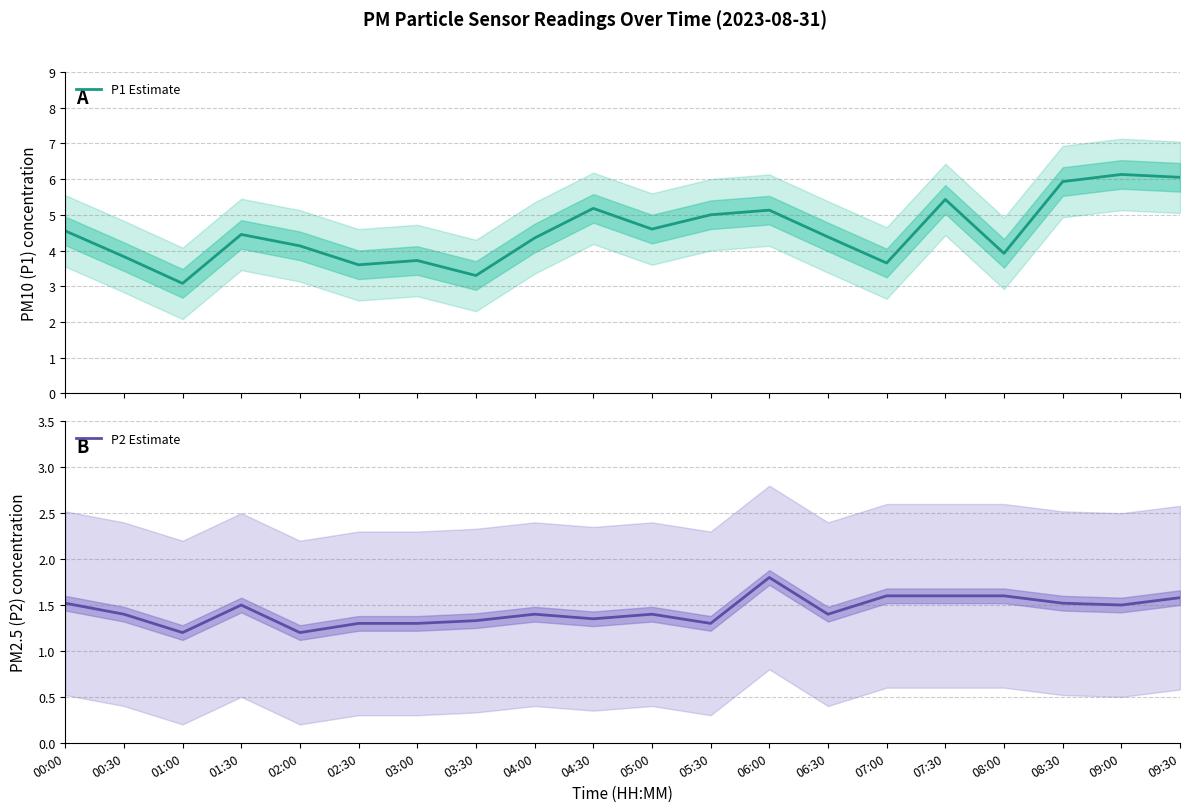

Reading right to left, what are all the values shown in this chart?

P1 Estimate: 6.0	6.1	5.9	3.9	5.4	3.6	4.4	5.1	5.0	4.6	5.2	4.3	3.3	3.7	3.6	4.1	4.5	3.1	3.8	4.5
P2 Estimate: 1.6	1.5	1.5	1.6	1.6	1.6	1.4	1.8	1.3	1.4	1.4	1.4	1.3	1.3	1.3	1.2	1.5	1.2	1.4	1.5